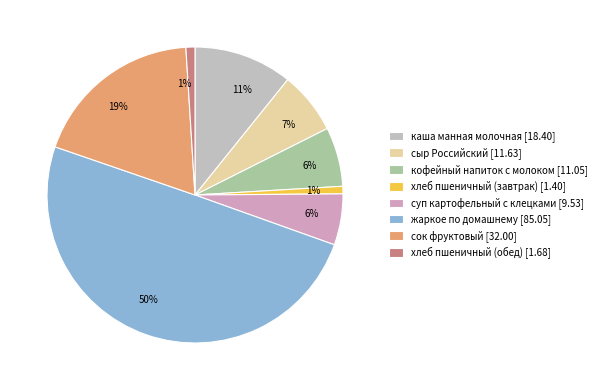

True or false: жаркое по домашнему accounts for 39% of the total.

False